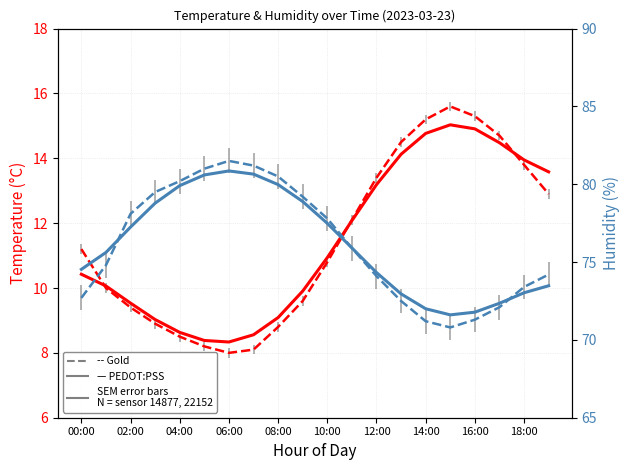

Count the number of categories in the chart.

20